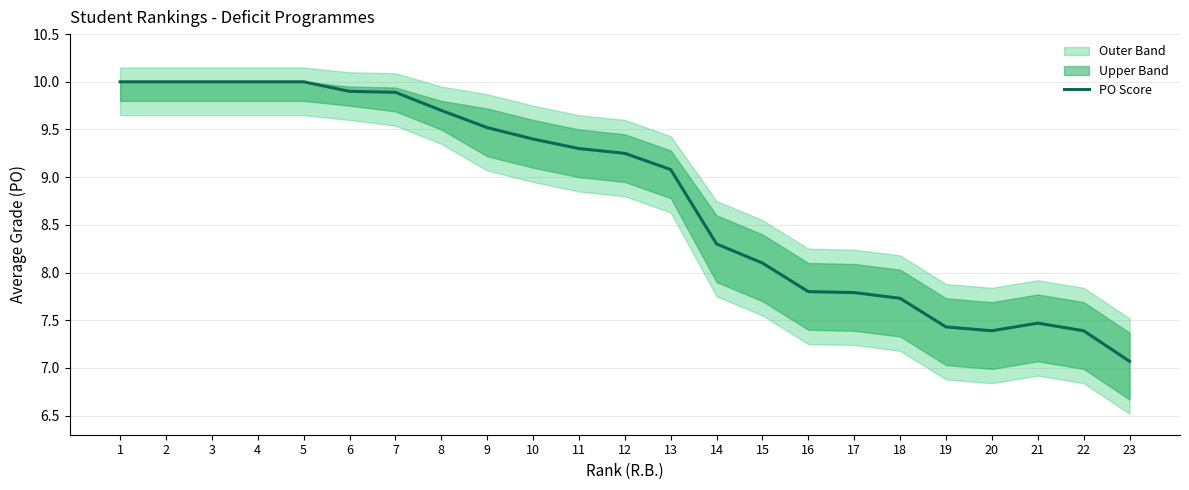

Reading right to left, list all the values displayed in this chart.

7.1	7.4	7.5	7.4	7.4	7.7	7.8	7.8	8.1	8.3	9.1	9.2	9.3	9.4	9.5	9.7	9.9	9.9	10.0	10.0	10.0	10.0	10.0